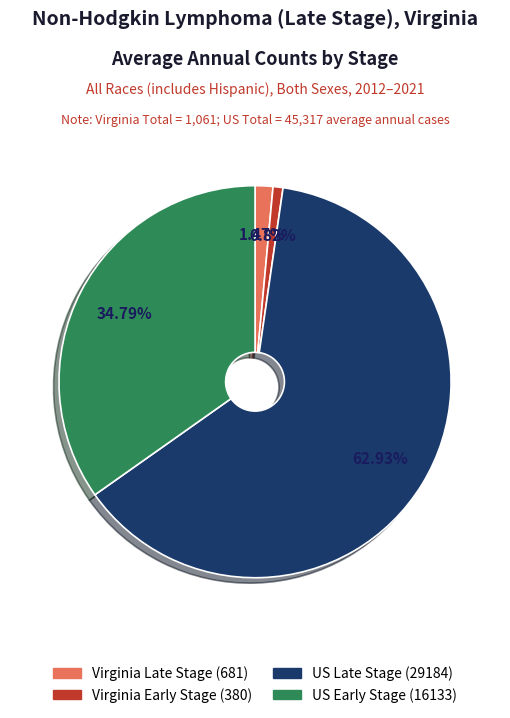

Is there any slice that represents more than half of the pie?

Yes